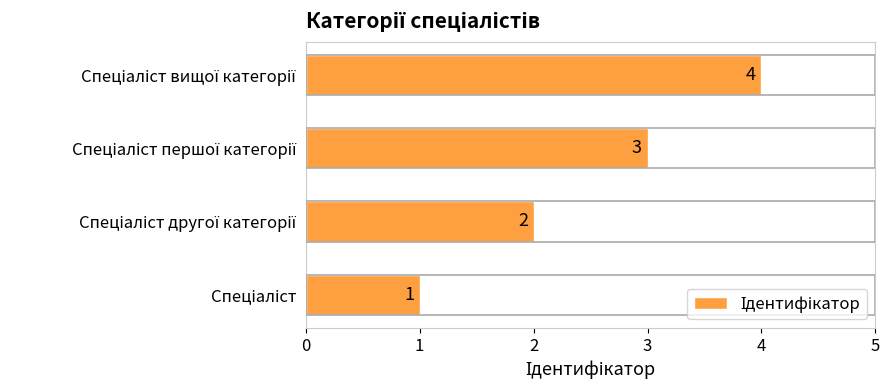

What is the sum of all values?

10